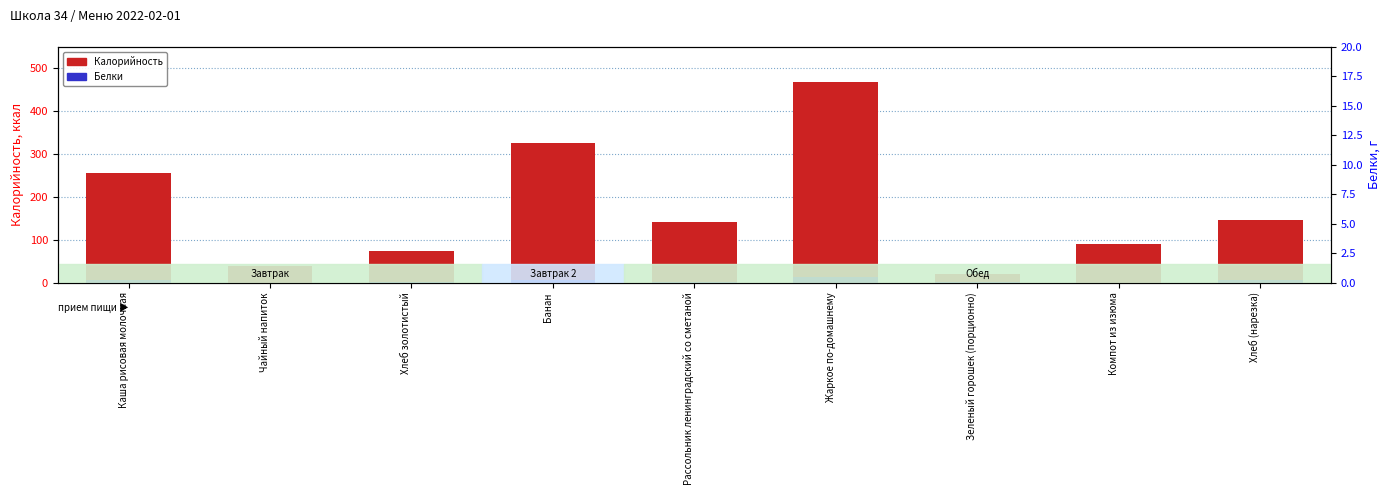

Which series has the widest spread of values?

Калорийность